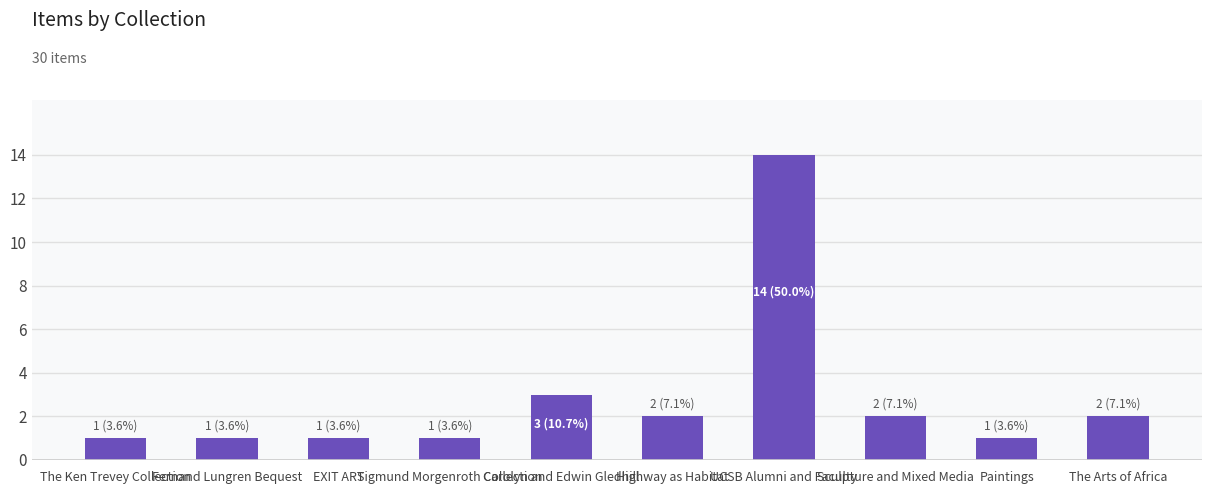

Which category has the highest value across all series?

UCSB Alumni and Faculty